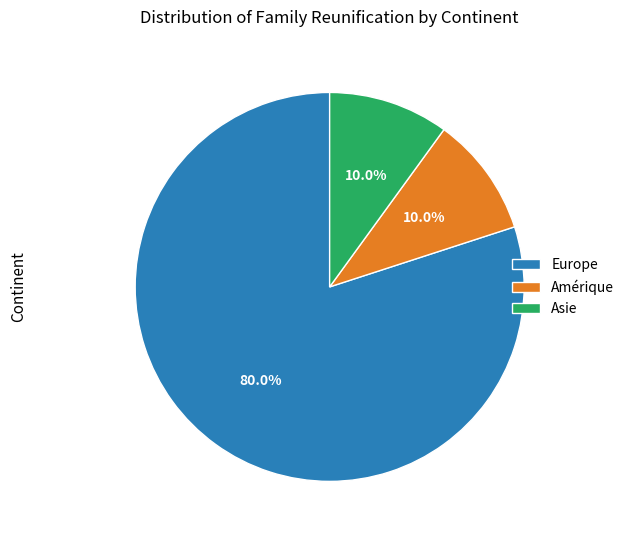

Approximately how many times larger is the value at Amérique compared to Asie?

1.0